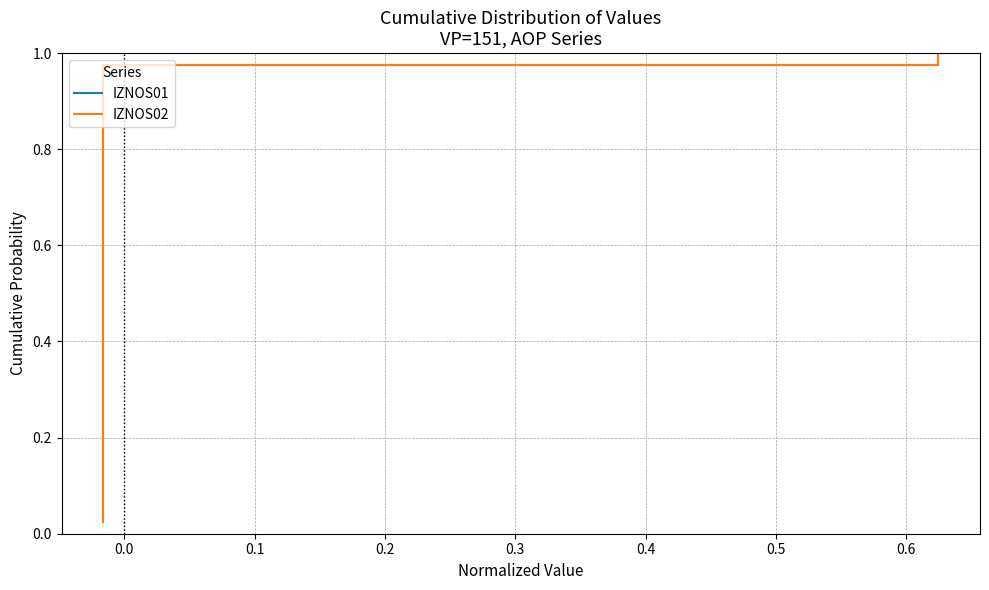

Which series has the largest total across all categories?

IZNOS01